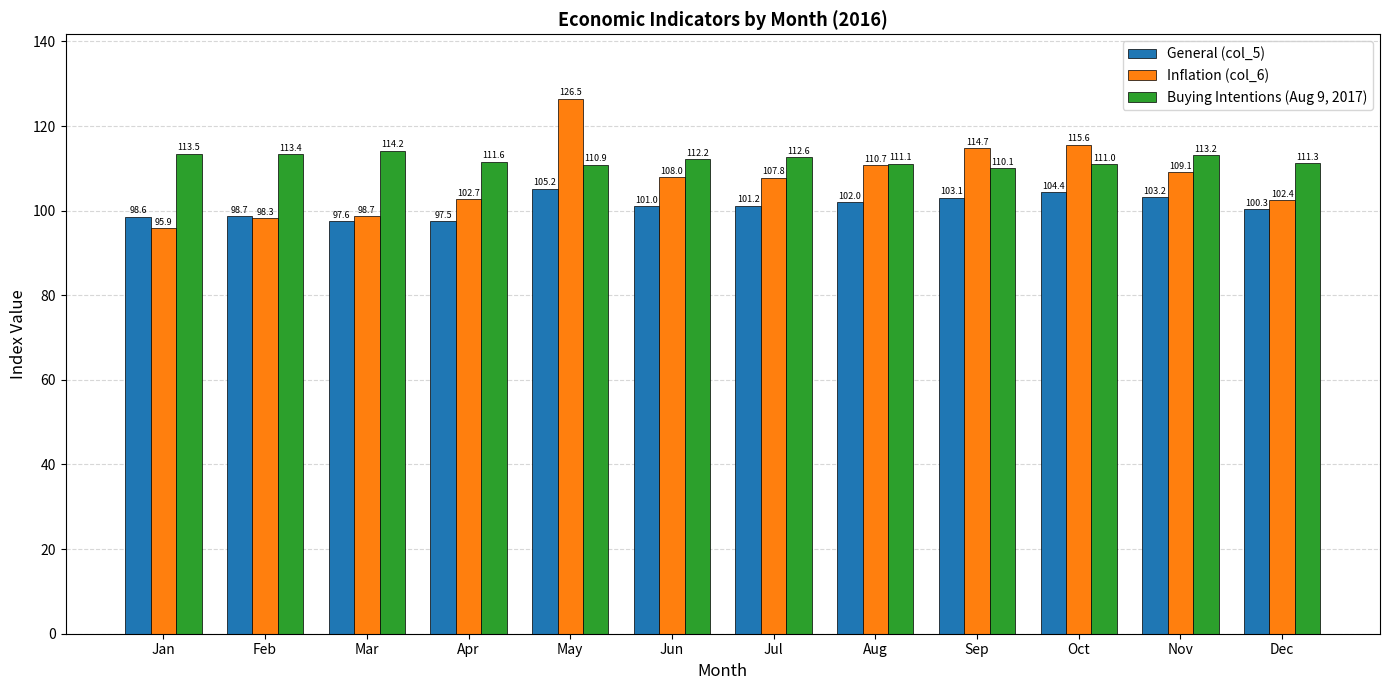

At Feb, list the series in order from smallest to largest.

Inflation (col_6), General (col_5), Buying Intentions (Aug 9, 2017)